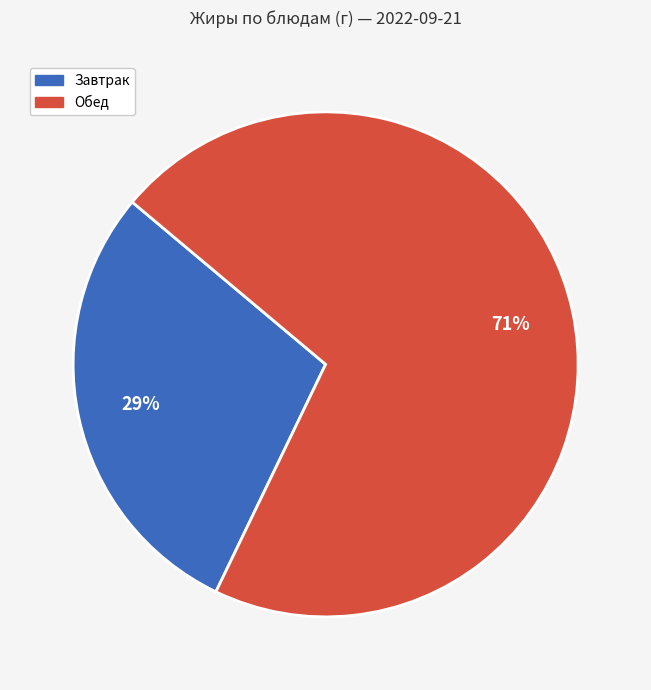

What is the ratio of the value at Завтрак to the value at Обед?

0.4